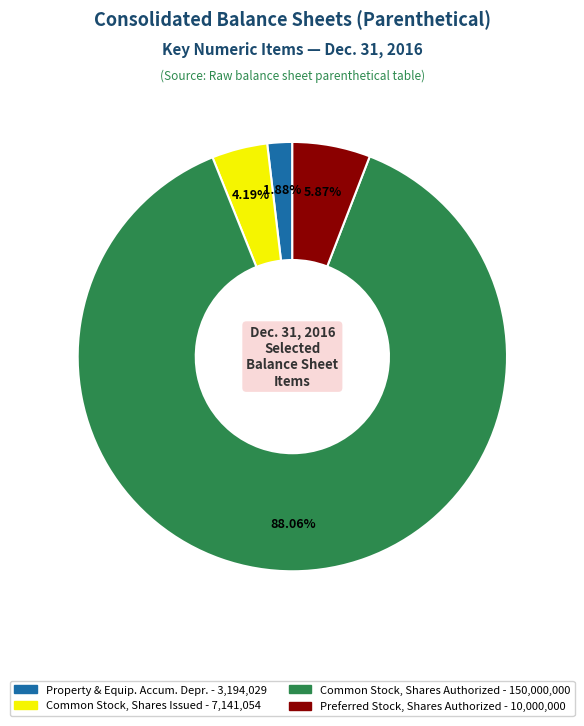

Which has a higher value, Preferred Stock, Shares Authorized - 10,000,000 or Common Stock, Shares Issued - 7,141,054?

Preferred Stock, Shares Authorized - 10,000,000